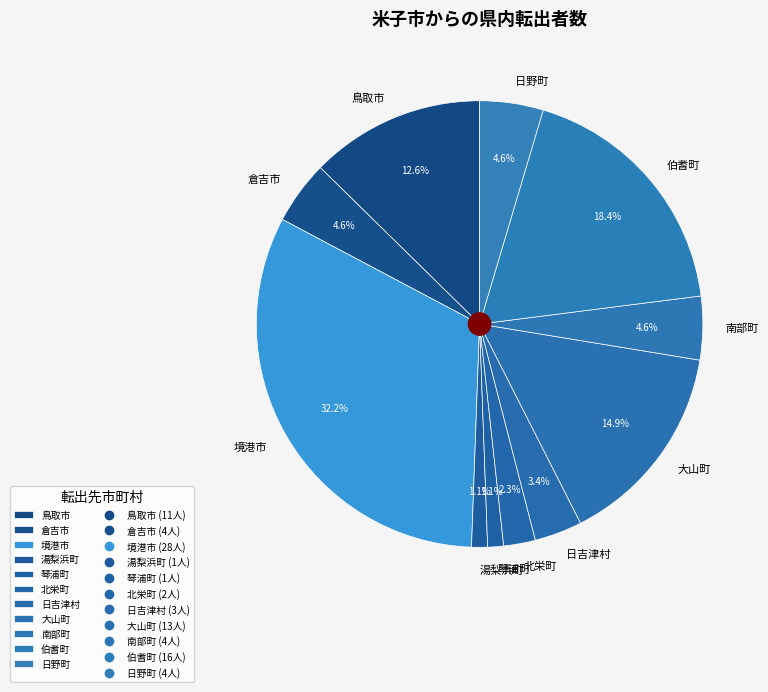

How many slices are in this pie chart?

11